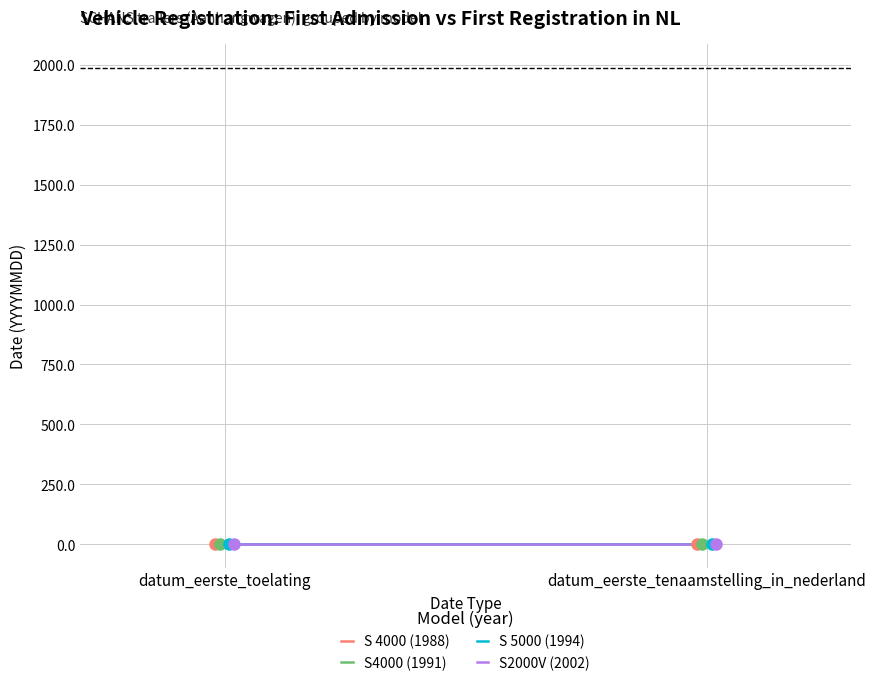

The value of S2000V (2002) at datum_eerste_toelating is 1.3. True or false?

False